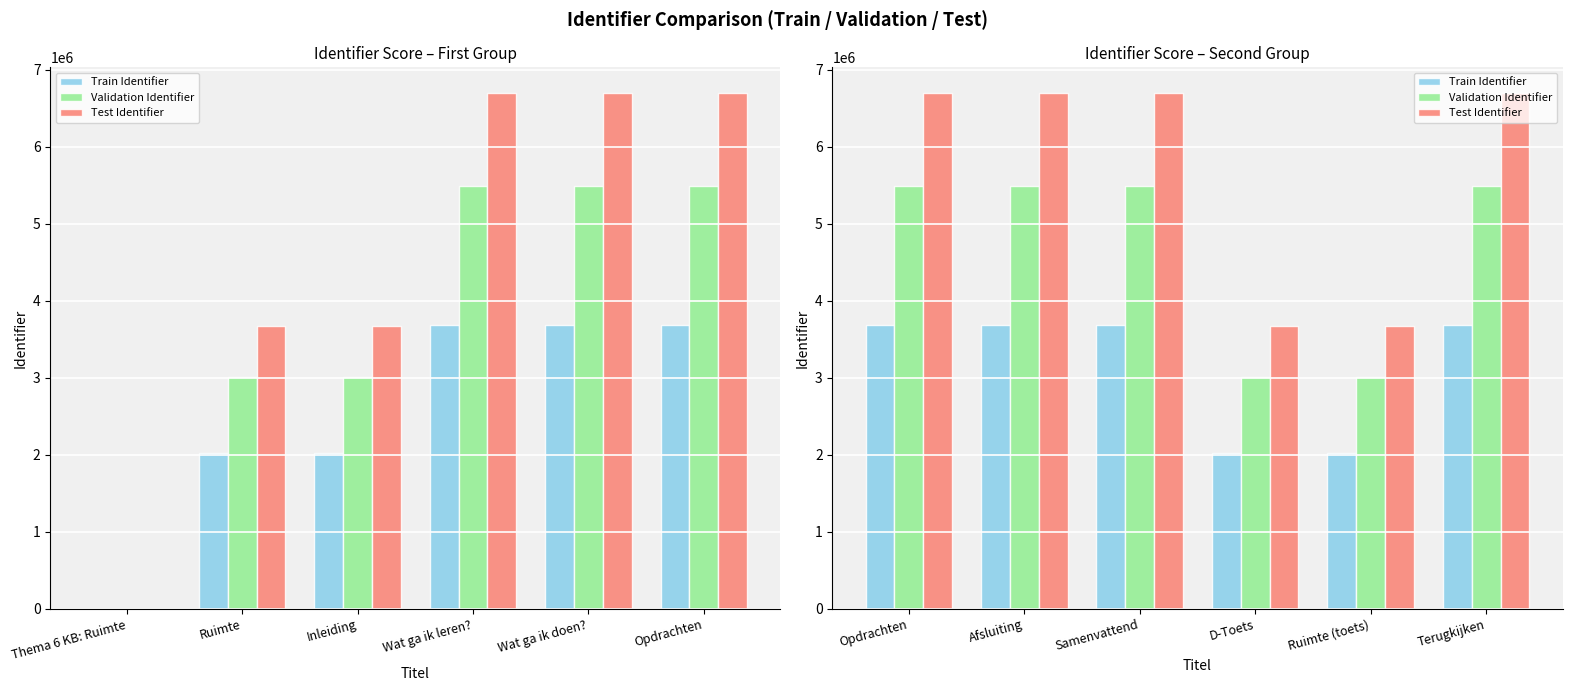

At how many categories does at least one series exceed 6221242?

4